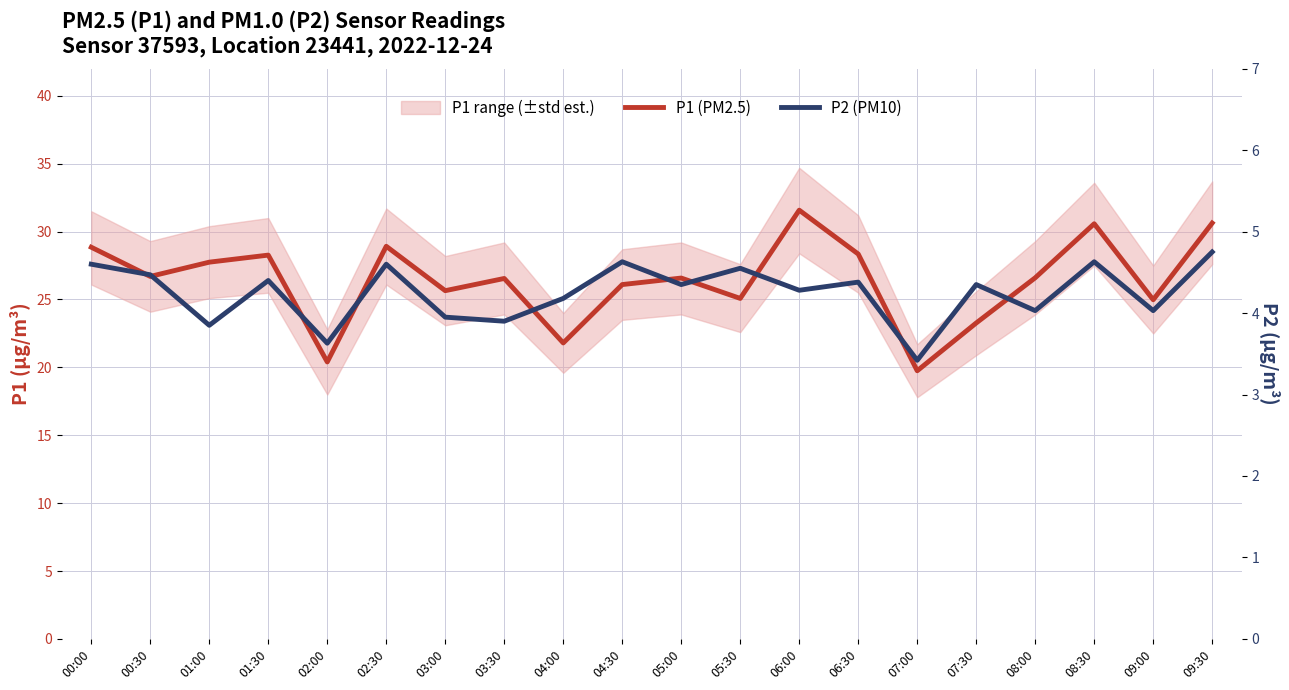

At which category does P1 (PM2.5) reach its first local peak?

01:30